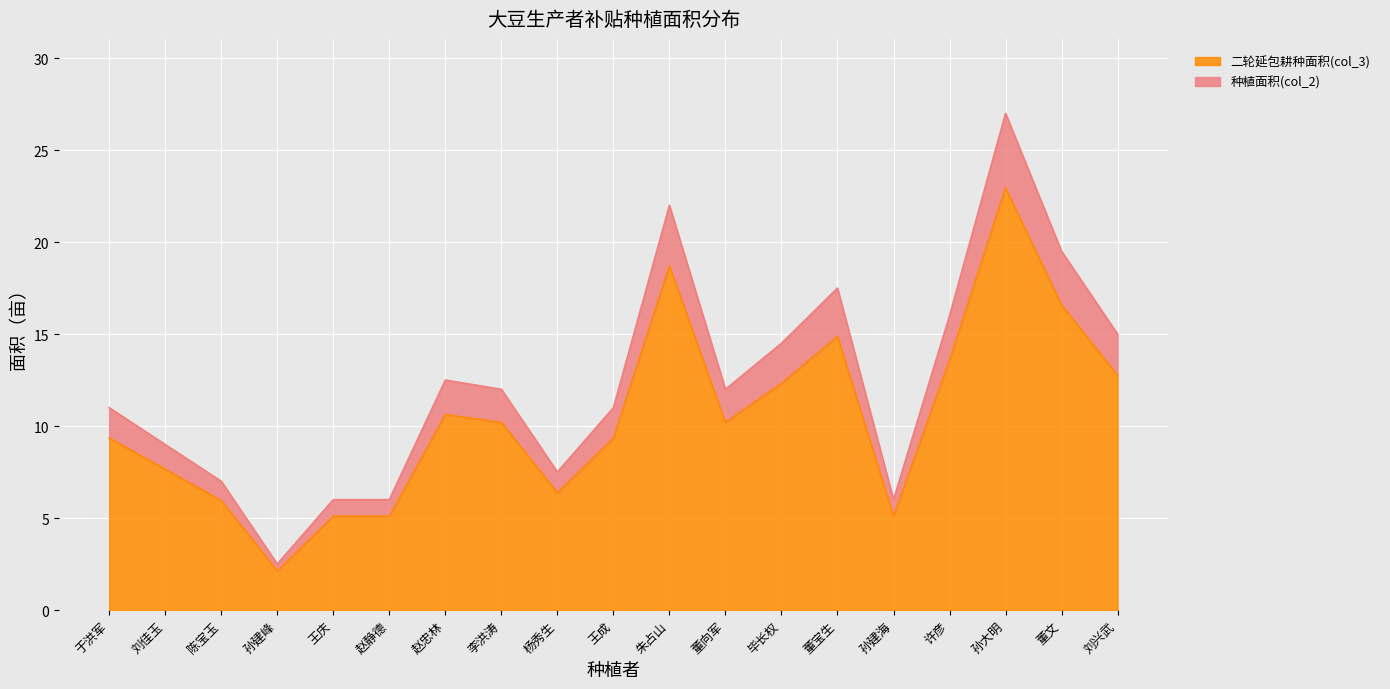

Which series changed the most between 李洪涛 and 孙大明?

种植面积(col_2)